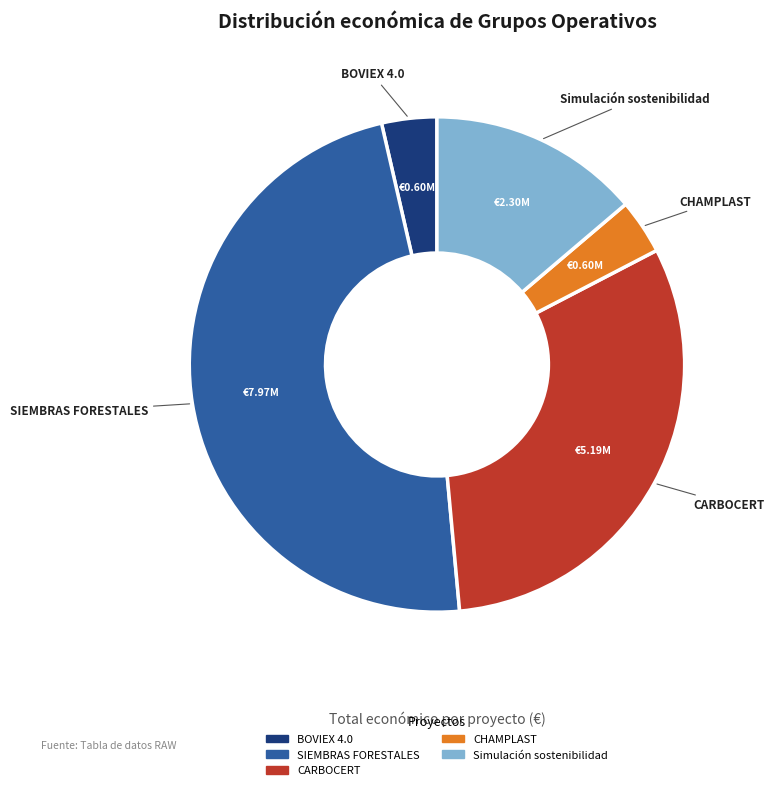

Which category has the biggest portion of the pie?

SIEMBRAS FORESTALES